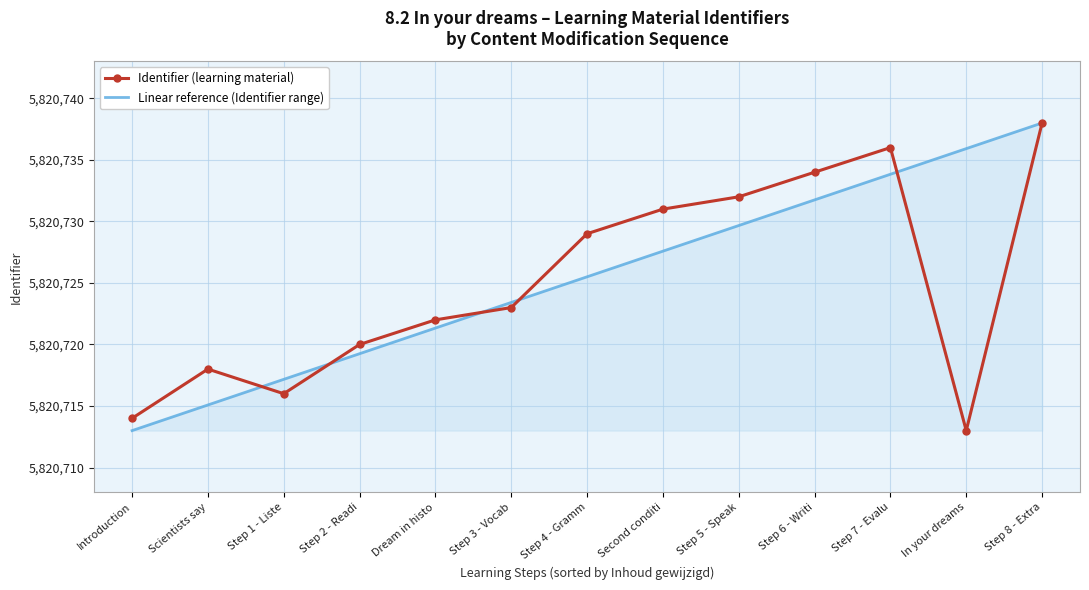

At which category is the sum across all series the highest?

Step 8 - Extra